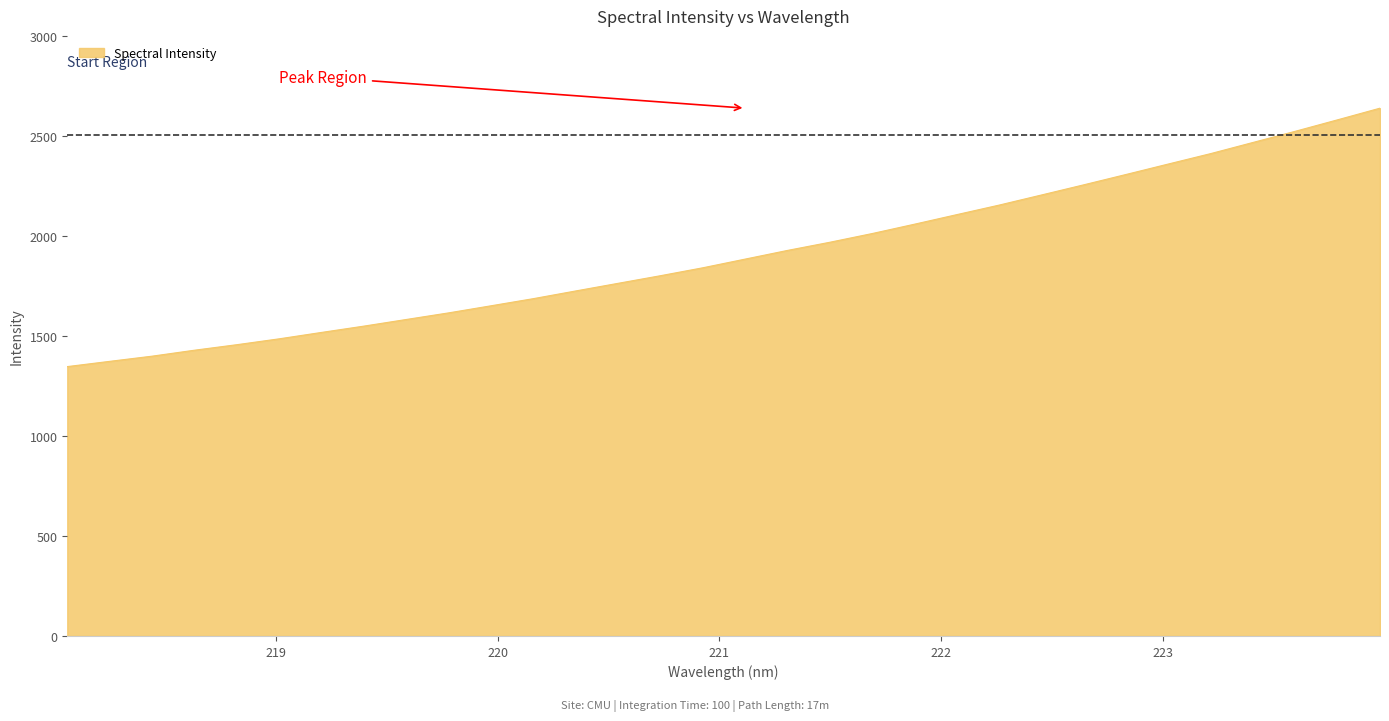

What is the maximum value shown in the chart?

2638.7